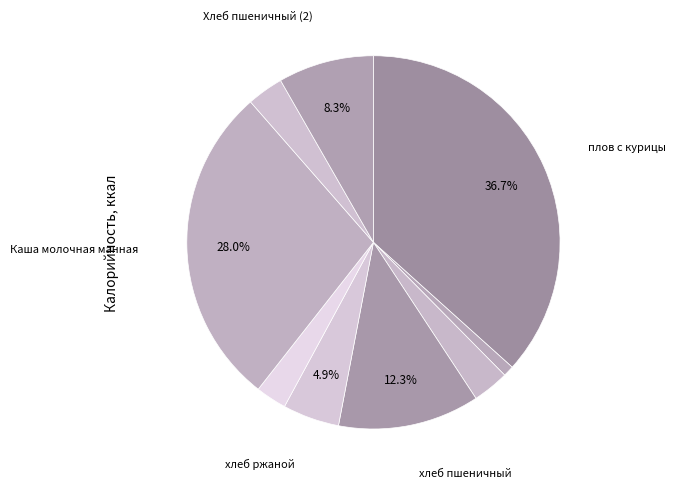

Is there a majority slice in this chart?

No